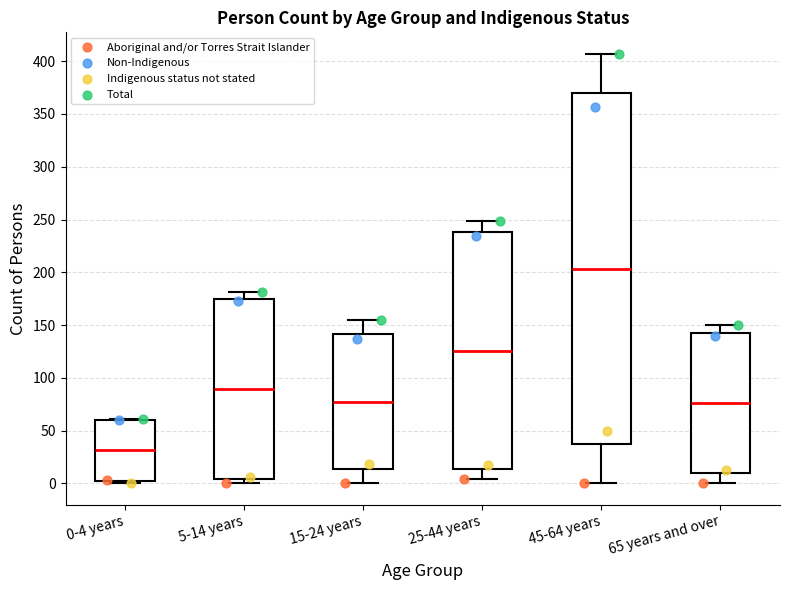

Where does the upper whisker of the box for 45-64 years end on the y-axis? The values are not printed on the chart, so give them approximately, as read against the axis.

405